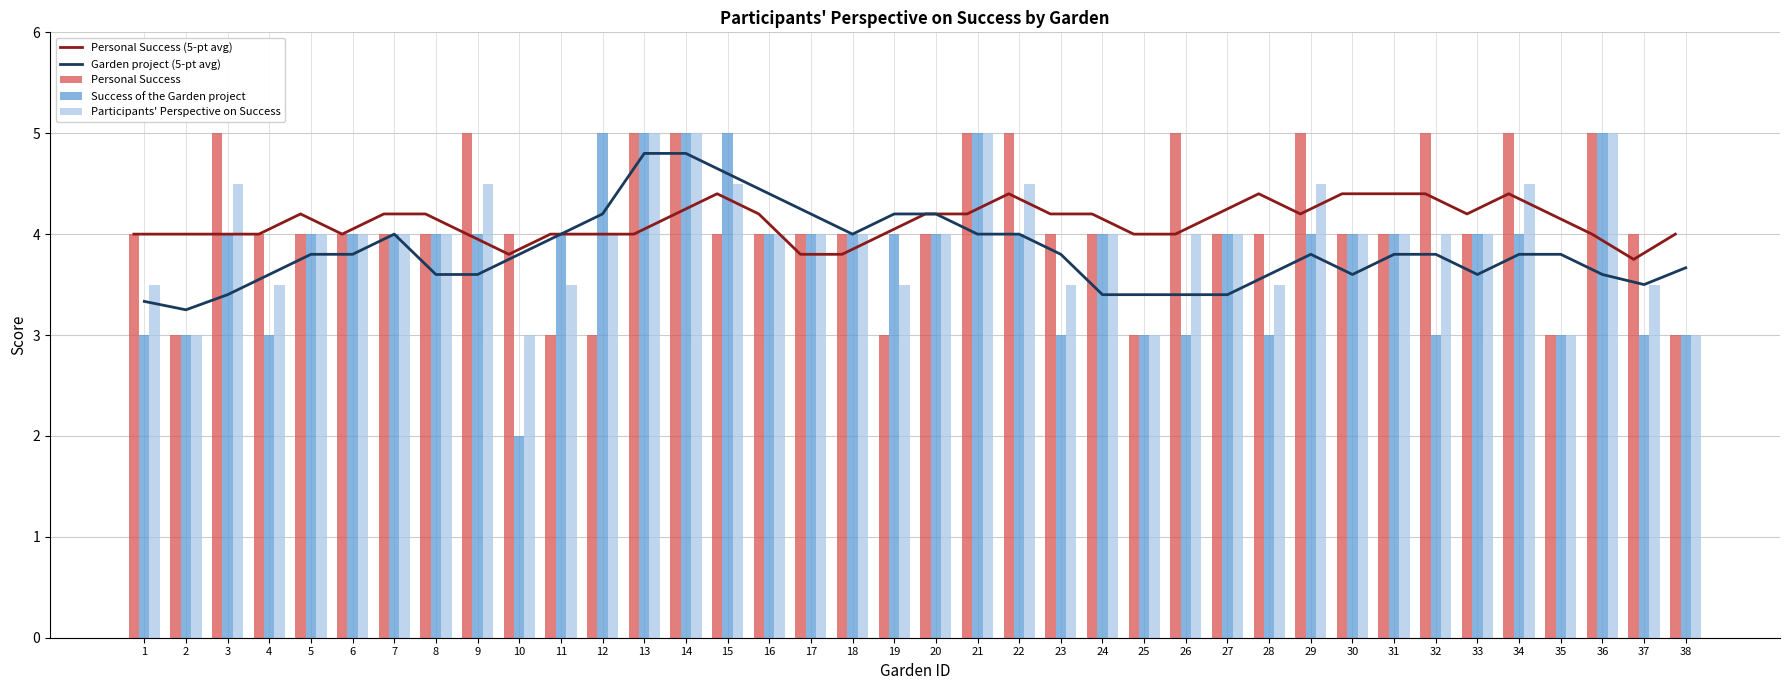

Is the value of Participants' Perspective on Success at 14 greater than the value of Personal Success at 13?

No